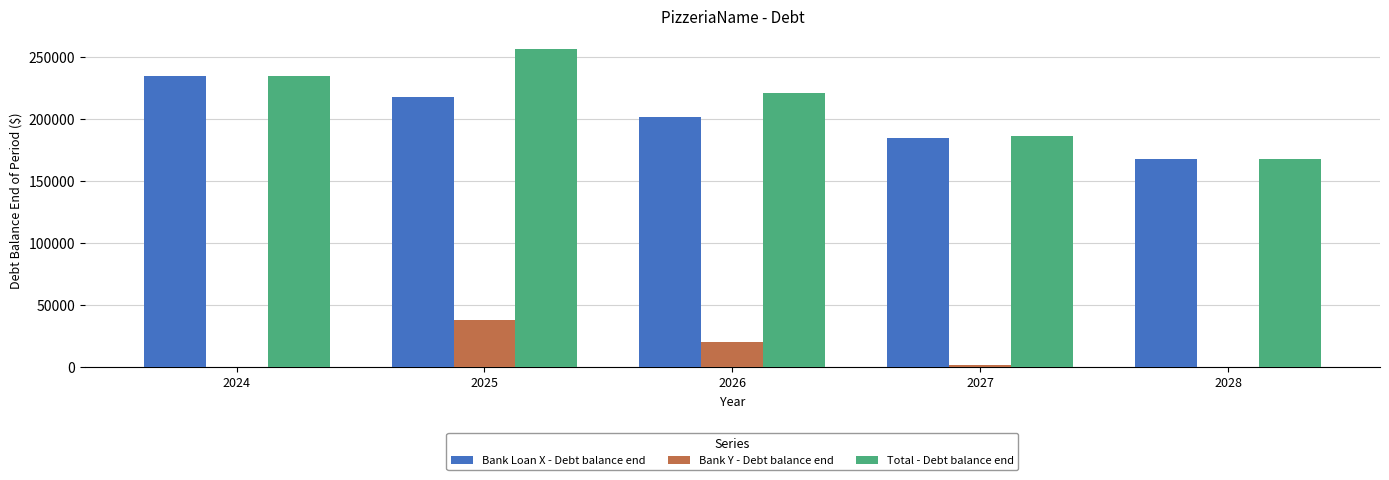

Is it true that Bank Y - Debt balance end equals -22765.8 at 2028?

False